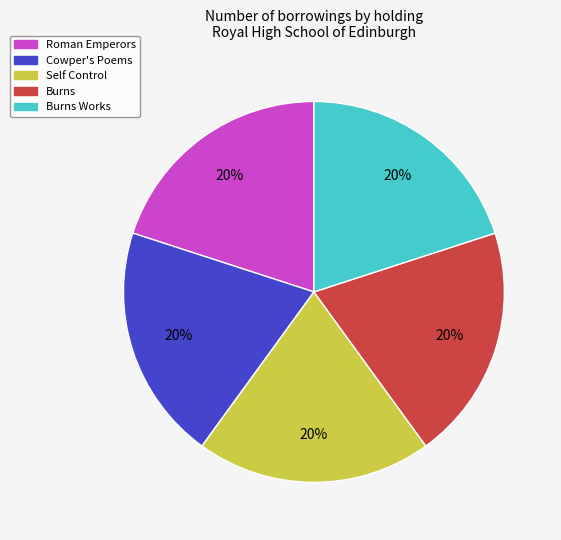

Is there a majority slice in this chart?

No